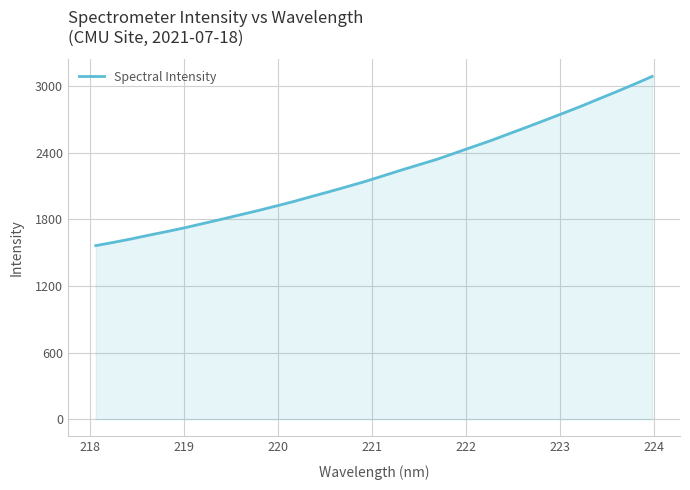

What is the minimum value shown in the chart?

1562.5